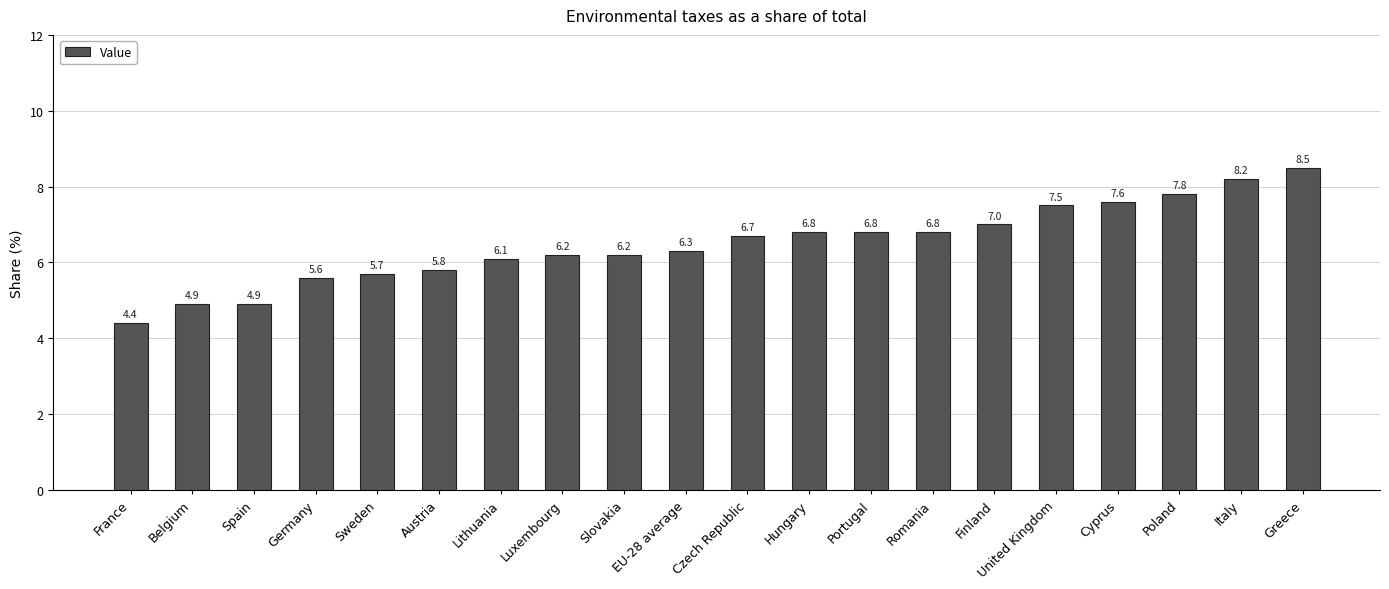

What is the ratio of the value at Luxembourg to the value at Hungary?

0.9